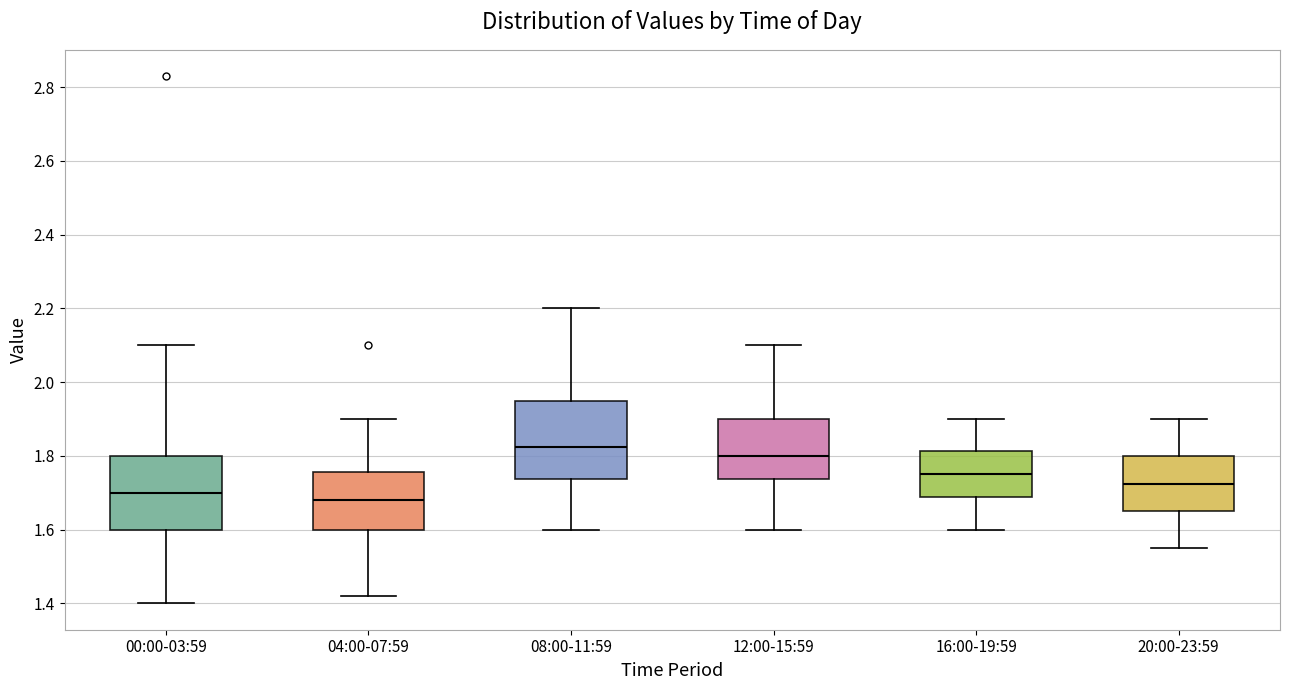

Reading left to right, read every box against the y-axis: the position of its median line, the range the box covers, and the ends of its whiskers. The values are not printed on the chart, so give them approximately, as read against the axis.

00:00-03:59: median 1.70, box 1.60 to 1.80, whiskers 1.40 to 2.10
04:00-07:59: median 1.68, box 1.60 to 1.76, whiskers 1.42 to 1.90
08:00-11:59: median 1.82, box 1.74 to 1.96, whiskers 1.60 to 2.20
12:00-15:59: median 1.80, box 1.74 to 1.90, whiskers 1.60 to 2.10
16:00-19:59: median 1.76, box 1.68 to 1.82, whiskers 1.60 to 1.90
20:00-23:59: median 1.72, box 1.66 to 1.80, whiskers 1.56 to 1.90